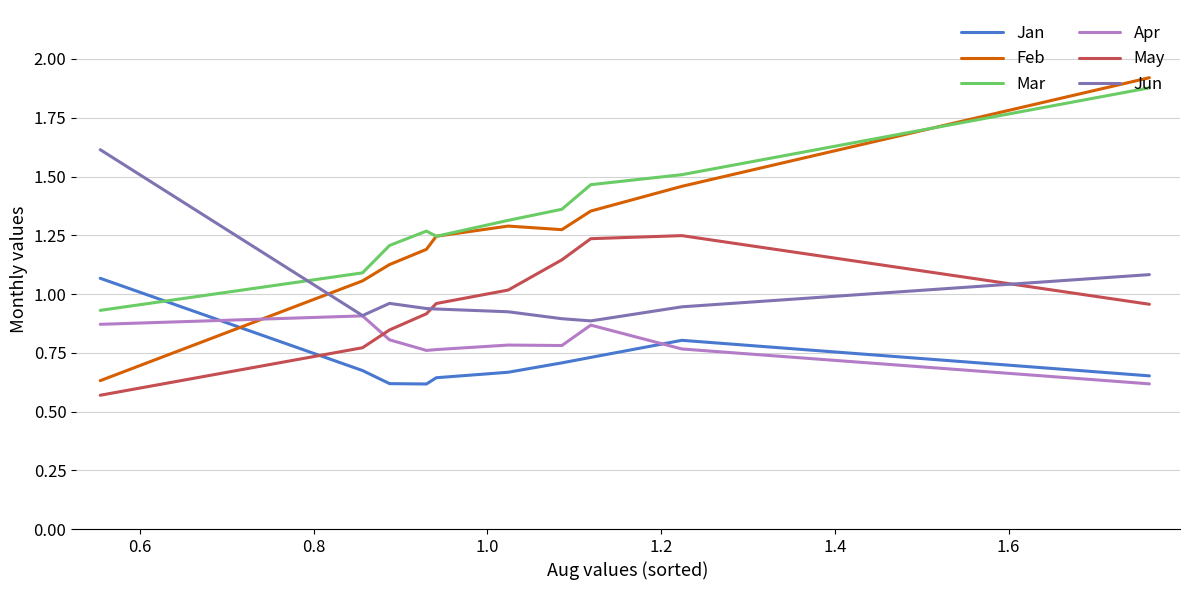

True or false: Apr has more than 1 points higher than both neighbors.

True